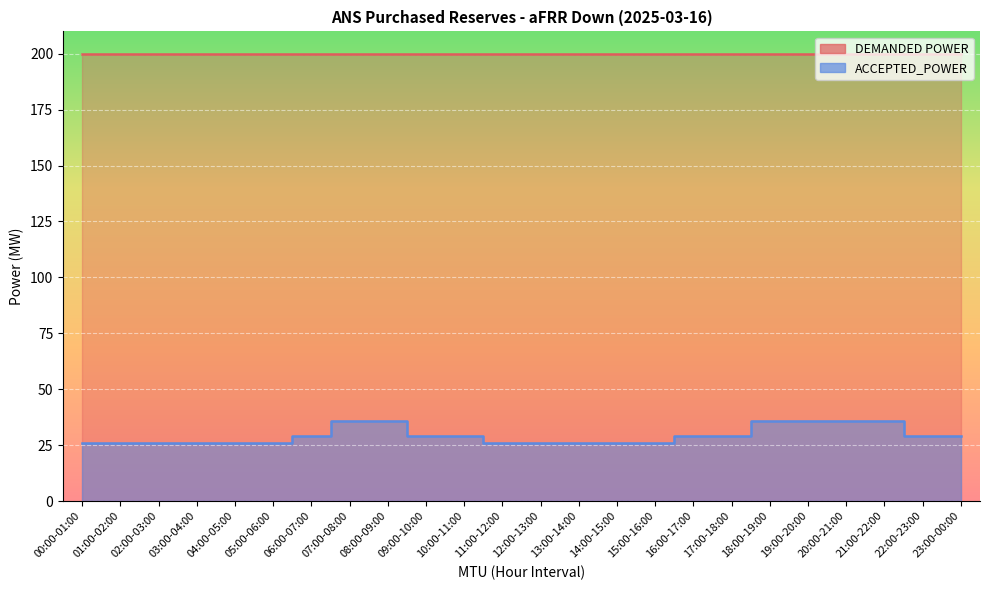

What is the label of the 1st point from the right?

23:00-00:00